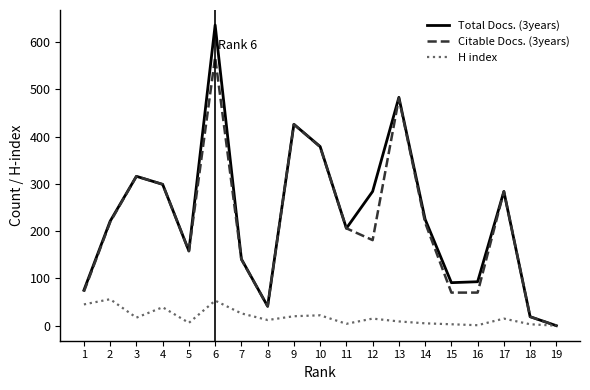

How many lines are shown in the chart?

3